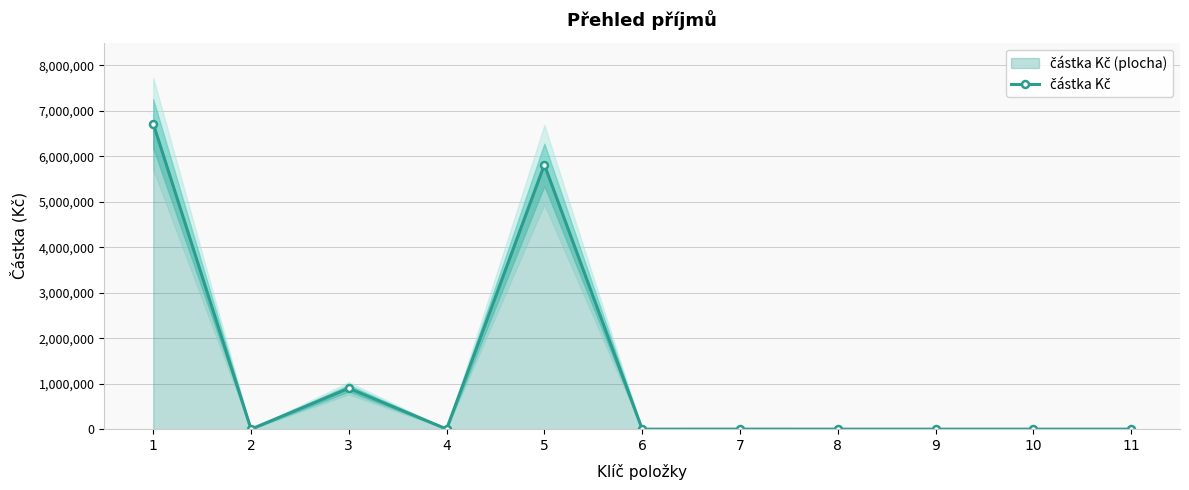

What is the value of the 3rd point from the left?

900000.0